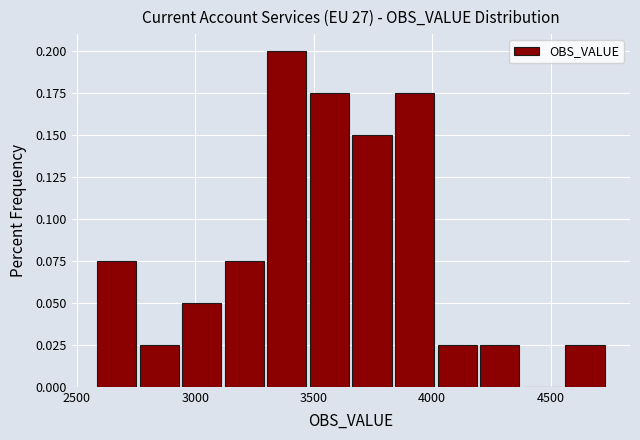

Around what value on the x-axis is the tallest bar? Give the approximate position of its centre, as read against the axis.

3400